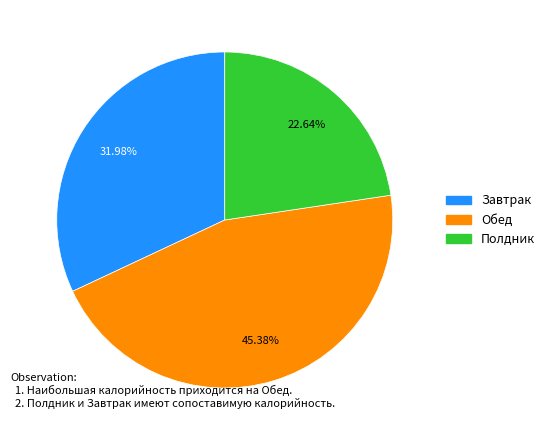

Is there a majority slice in this chart?

No